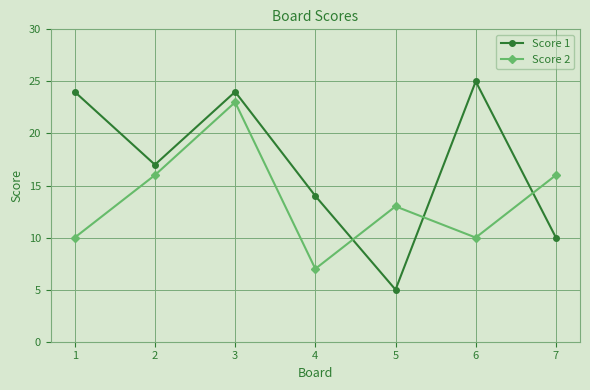

Is the value of Score 2 at 6 greater than the value of Score 1 at 2?

No